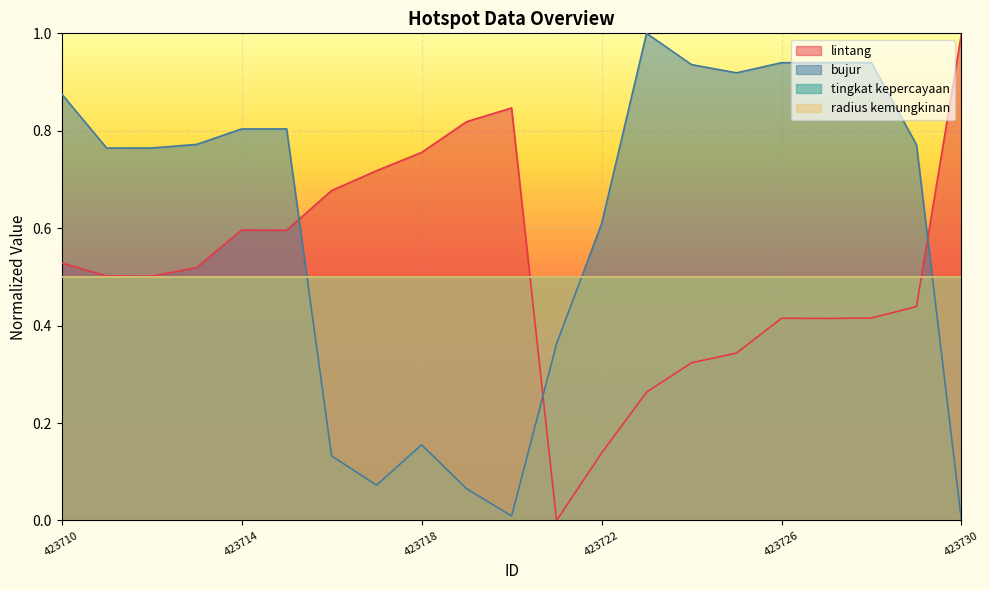

Which series has the largest total across all categories?

bujur